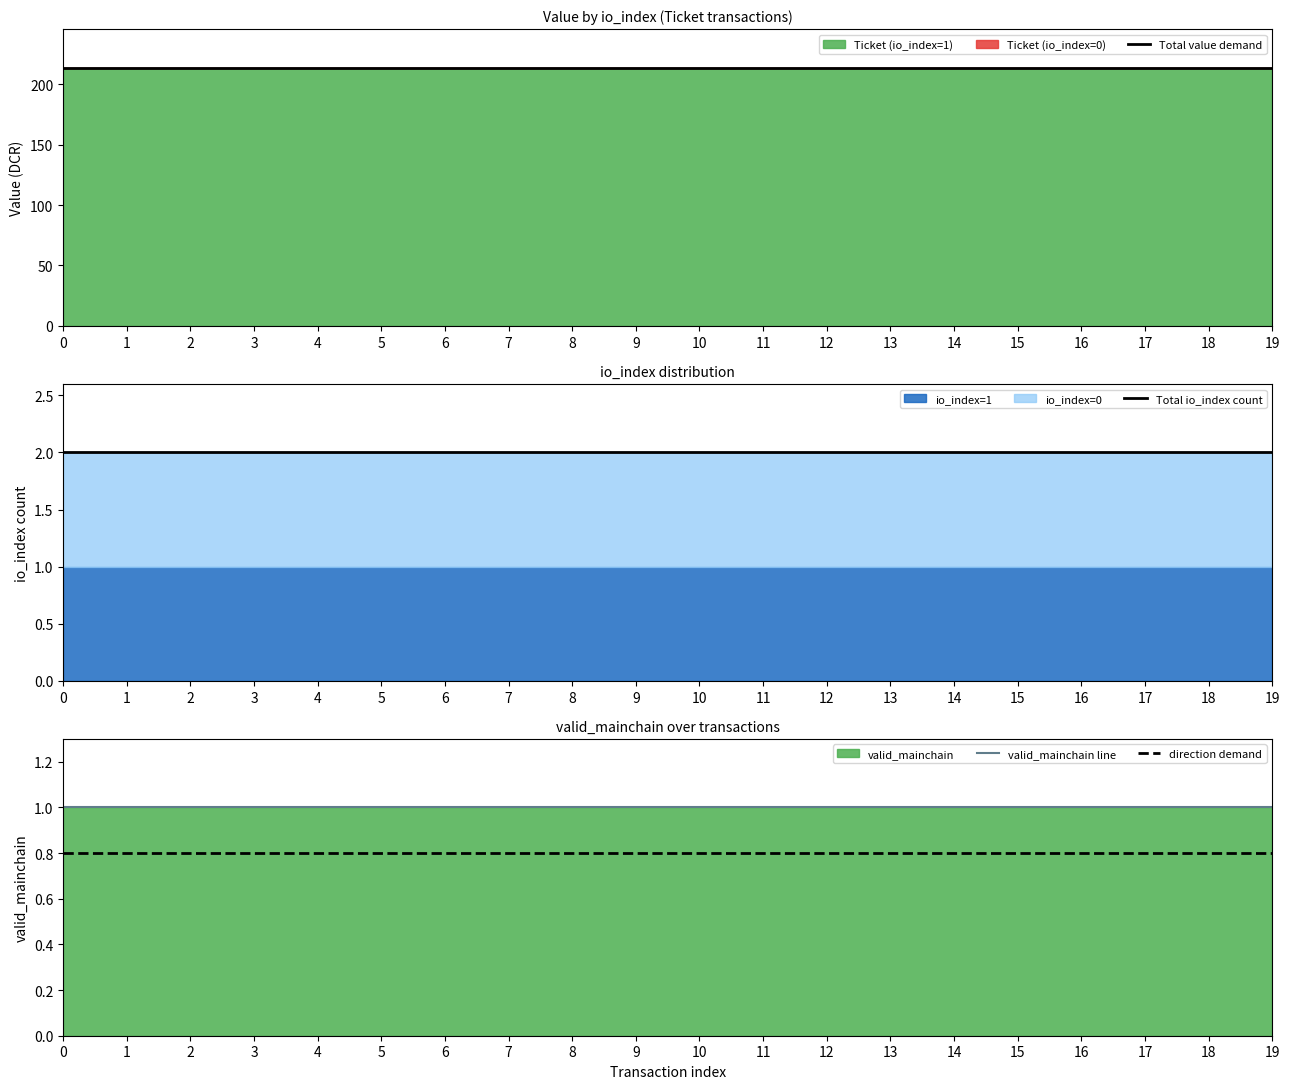

True or false: valid_mainchain line has more than 1 interior local peaks.

False